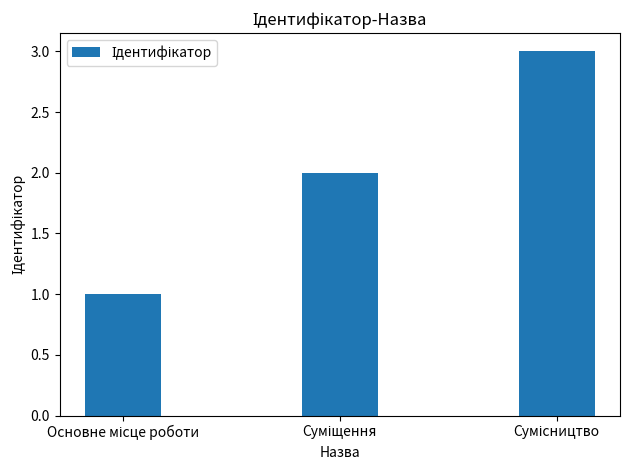

What is the smallest value displayed?

1